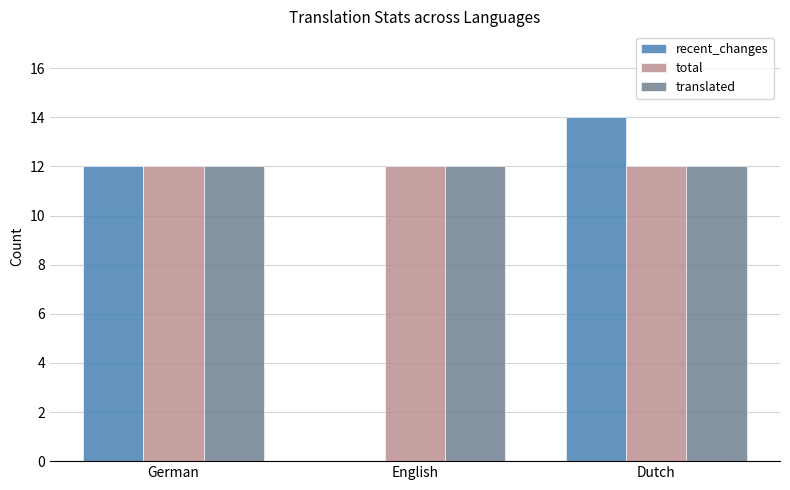

At which category is the sum across all series the highest?

Dutch